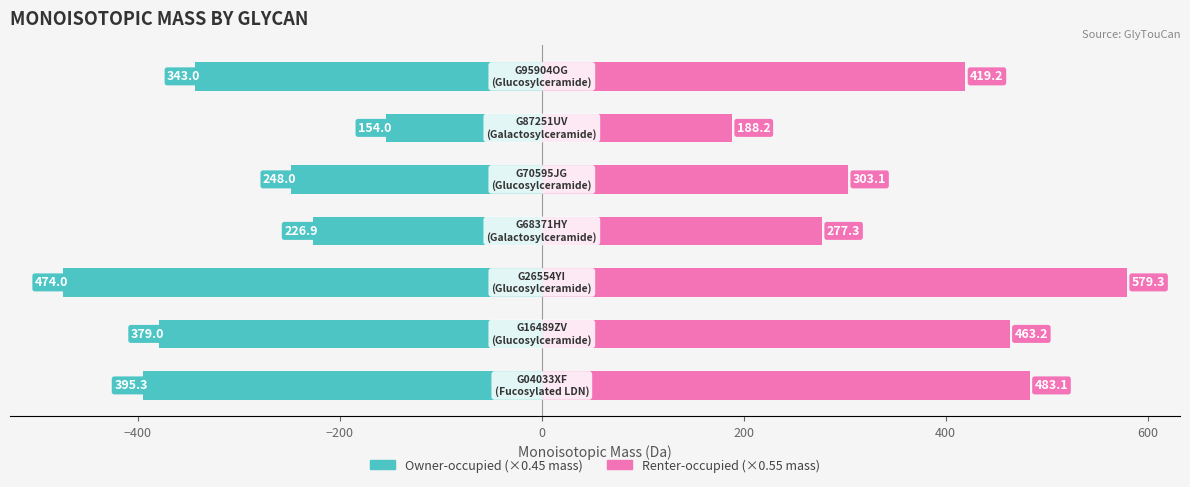

What are all the series names shown in the legend?

Owner-occupied, Renter-occupied